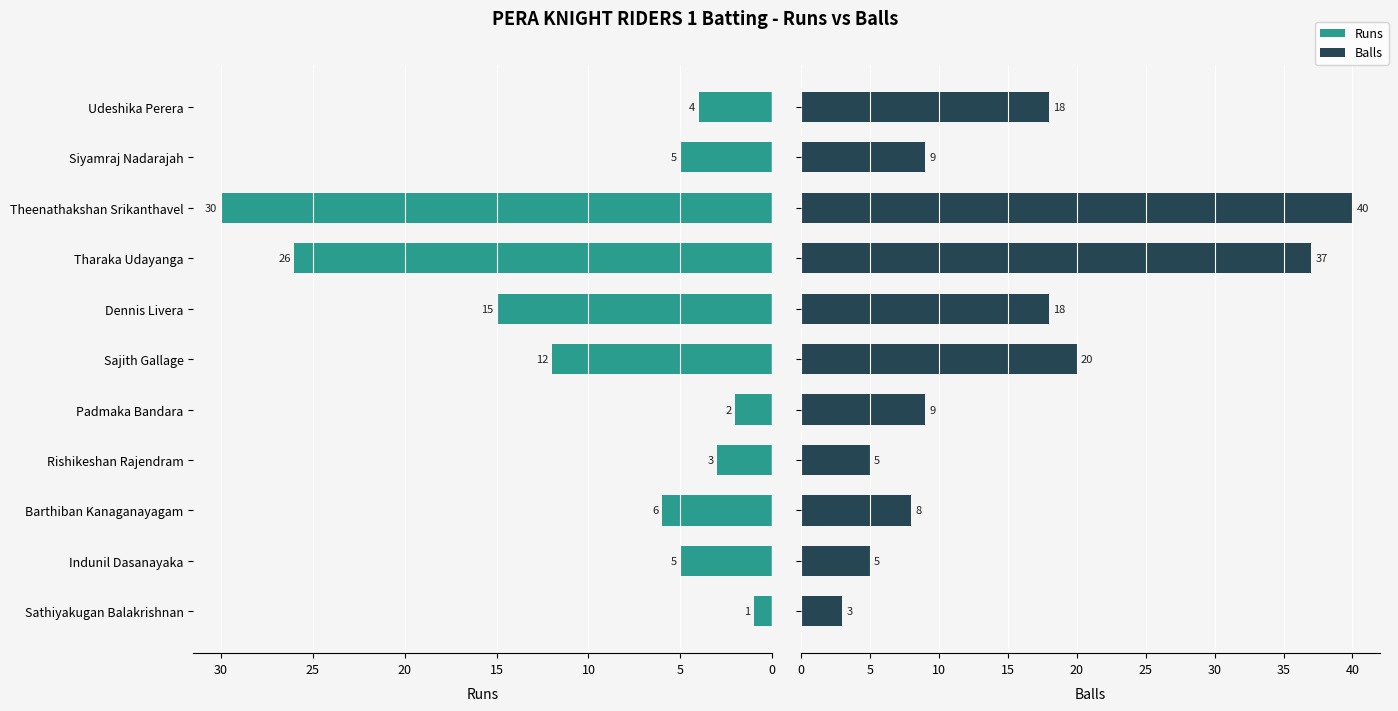

At how many categories does at least one series exceed 24?

2